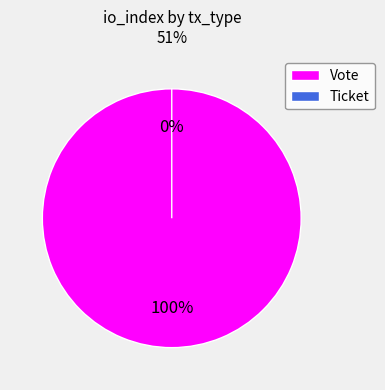

Which slice is the smallest?

Ticket